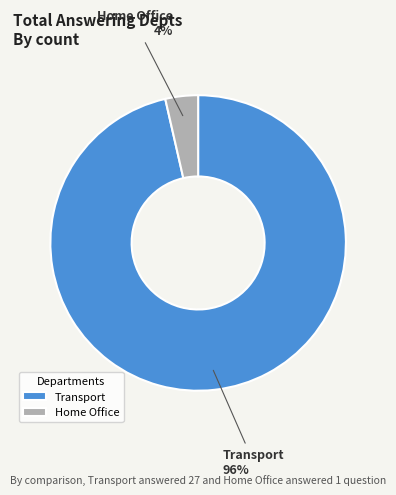

Do Transport and Home Office together represent more than half of the pie?

Yes